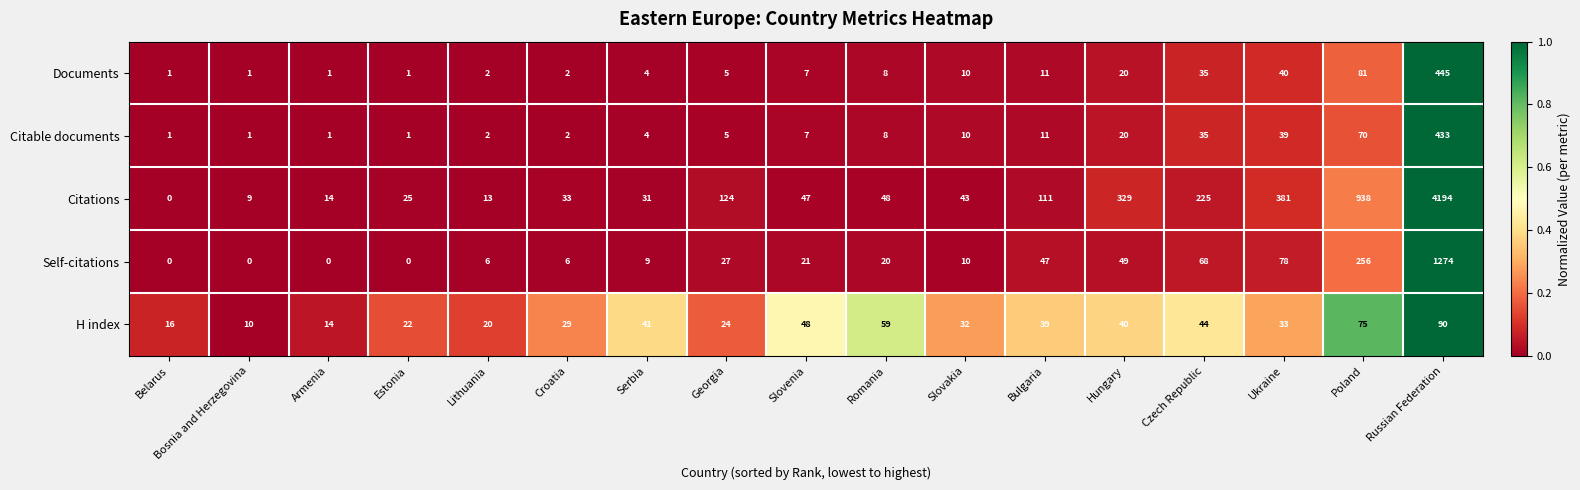

What is the highest value of the Citable documents series?

433